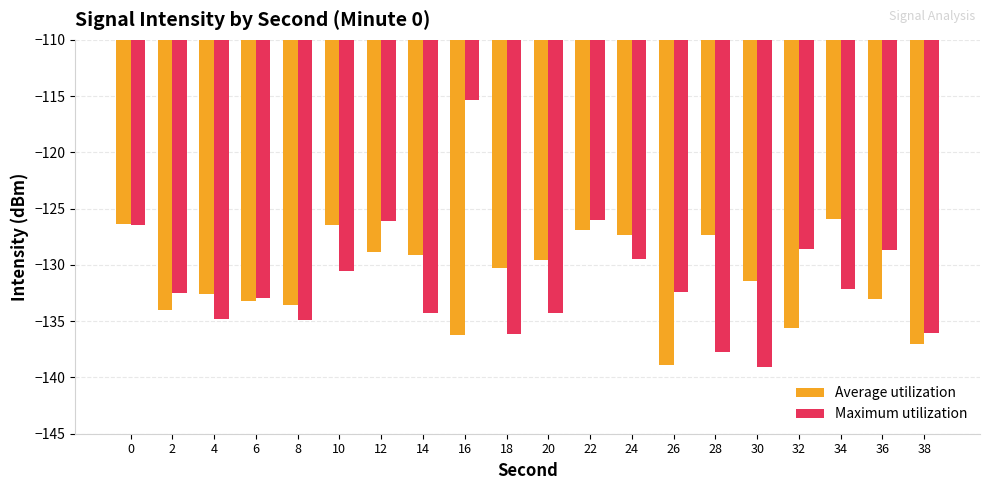

At which category is the sum across all series the highest?

16